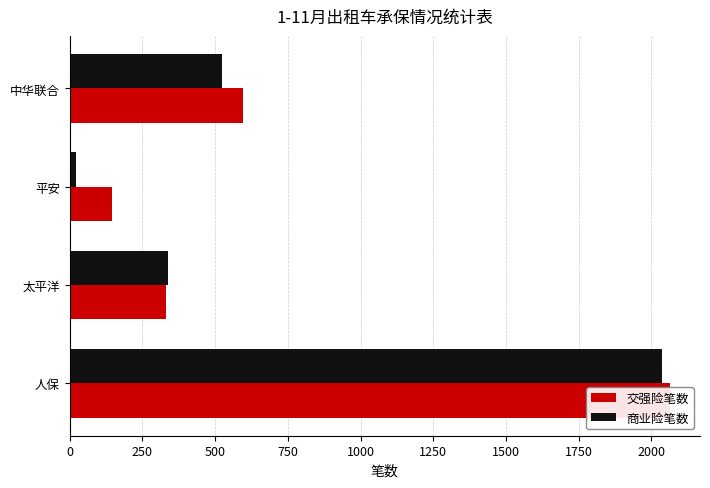

How many bars are there in each group?

2